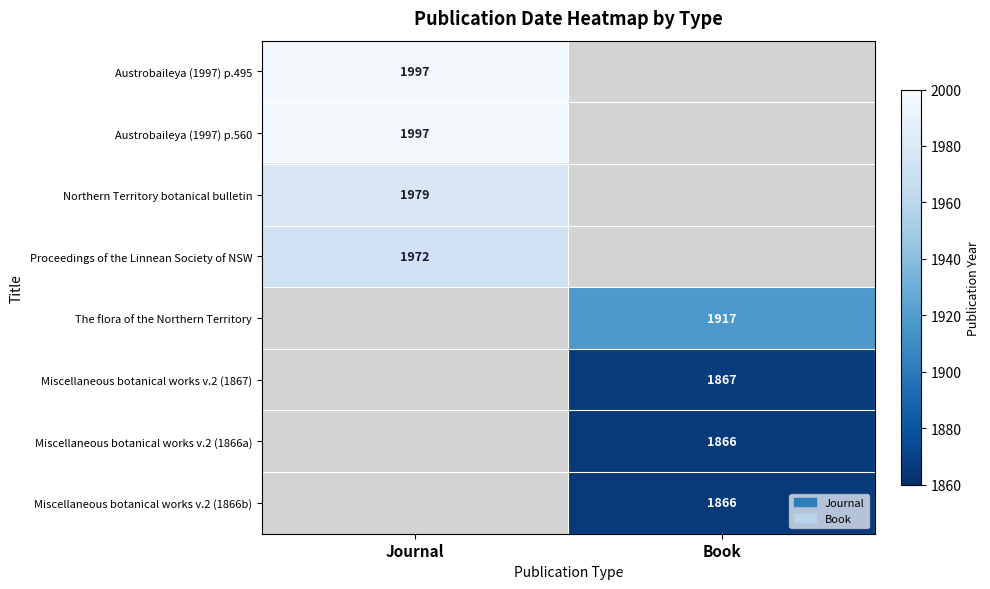

The value of Miscellaneous botanical works v.2 (1866b) at Book is 374. True or false?

False